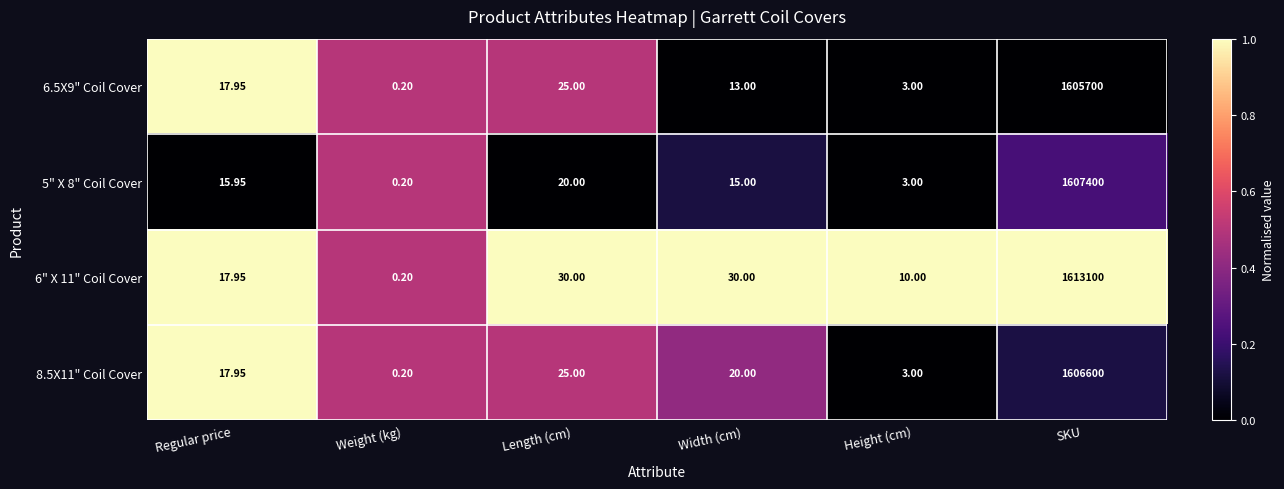

Is the value of 8.5X11" Coil Cover at SKU greater than the value of 6.5X9" Coil Cover at Weight (kg)?

Yes